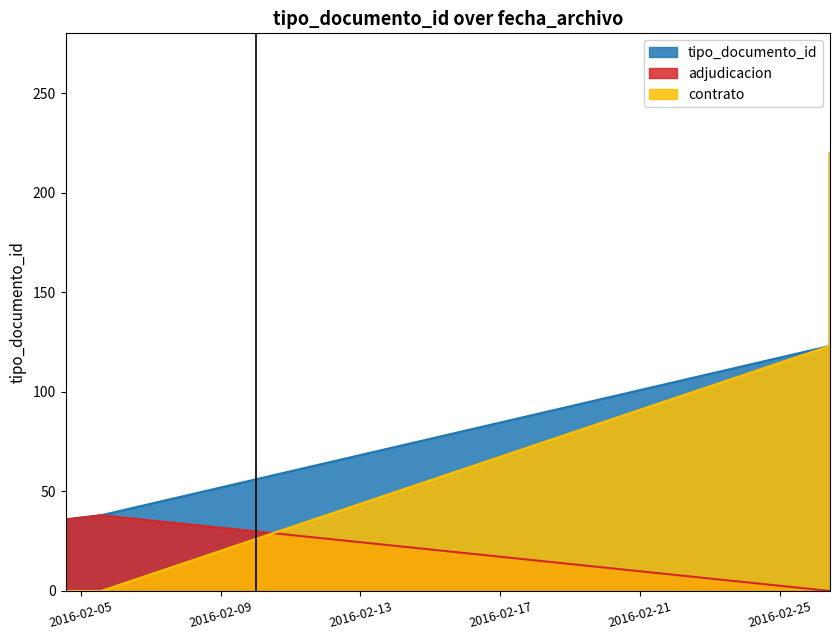

Which series has the largest range (max minus min)?

contrato